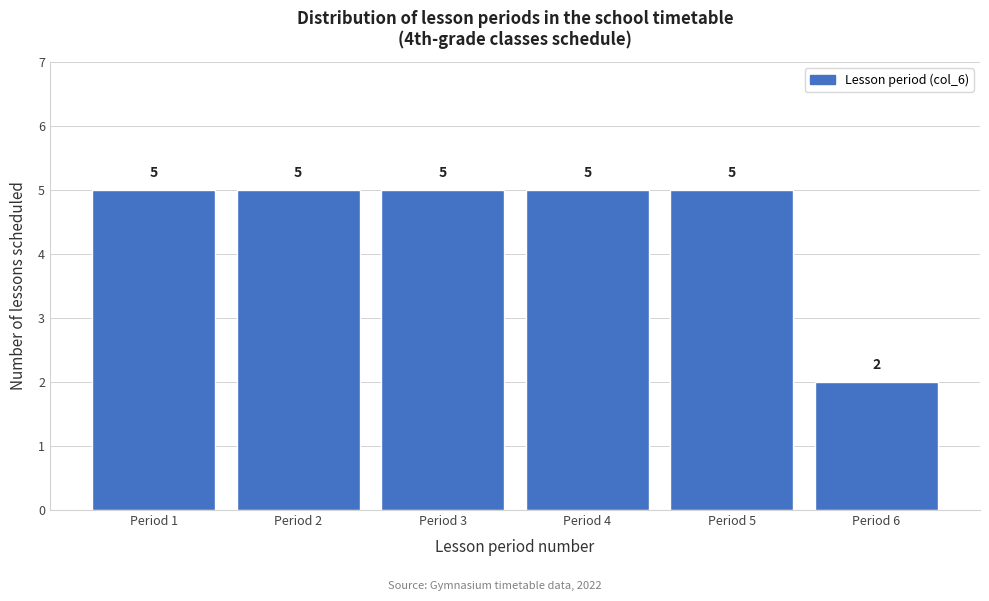

How tall is the bar that spans 4.5 to 5.5 on the x-axis?

5